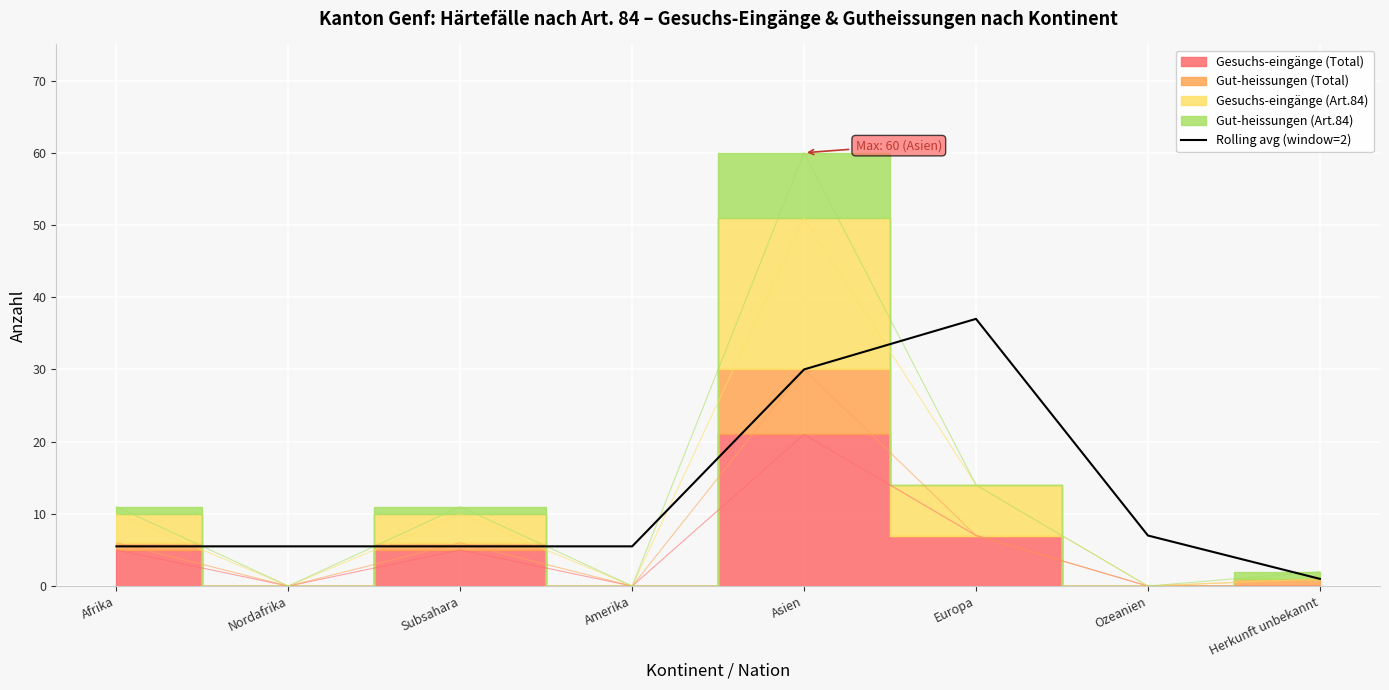

Where does the data first go above 5?

Afrika